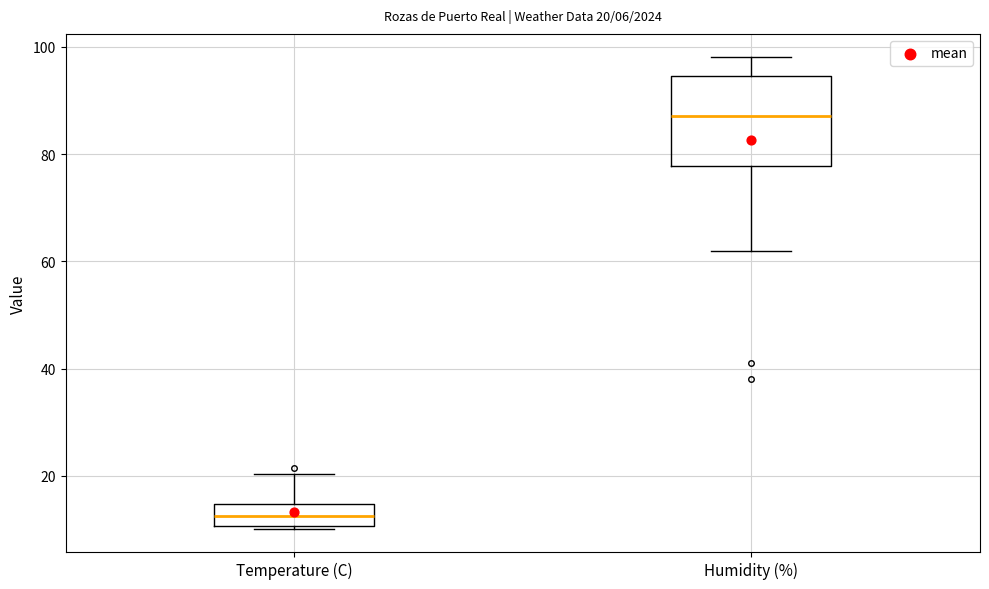

Which box has the highest median line?

Humidity (%)